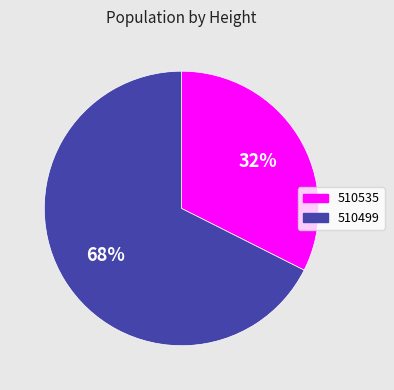

Count the number of slices in the pie.

2